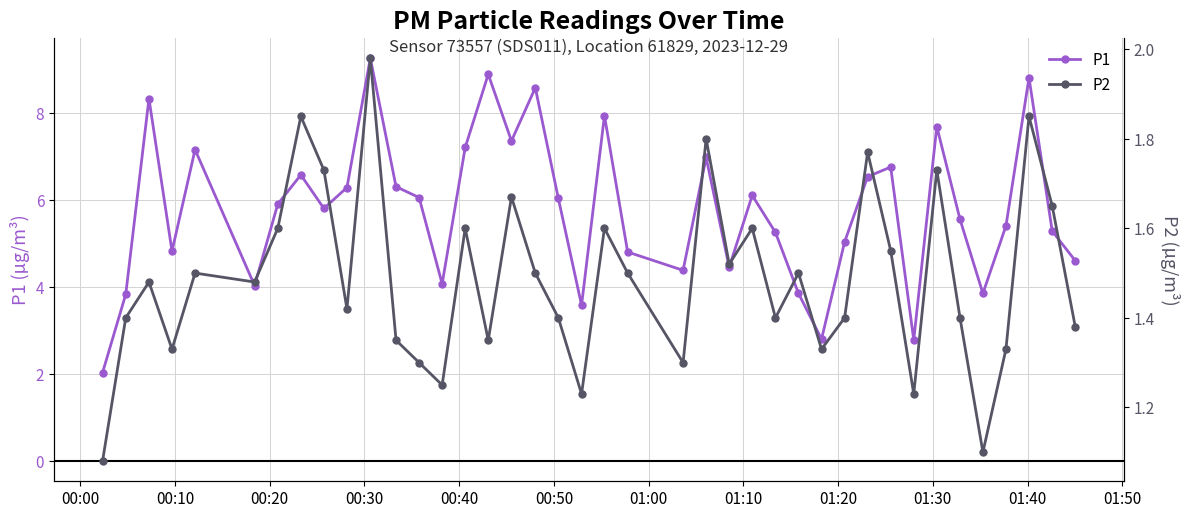

In P1, how many points are lower than both neighbors (excluding endpoints)?

11